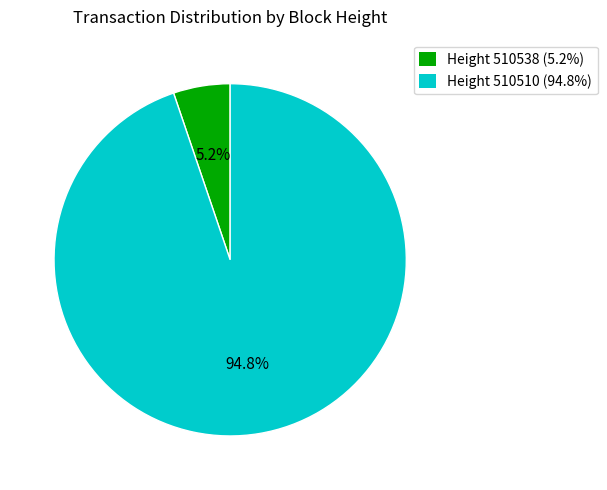

Does any single category account for the majority?

Yes